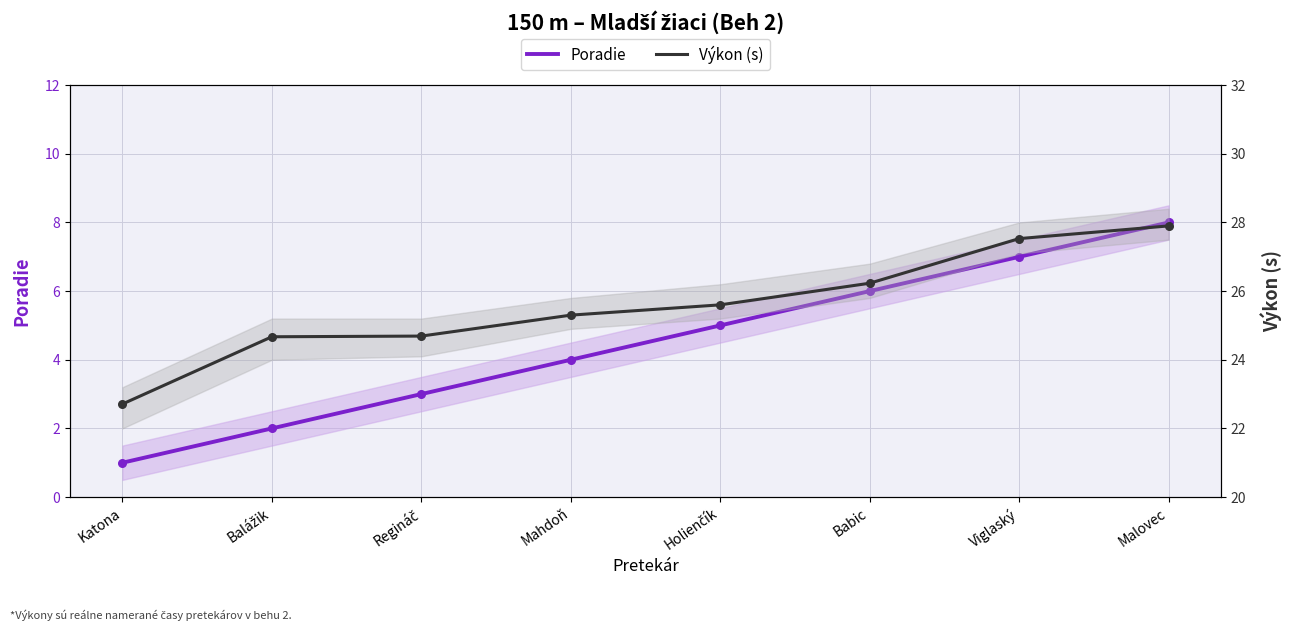

What is the total value across all series at Balážik?

26.7